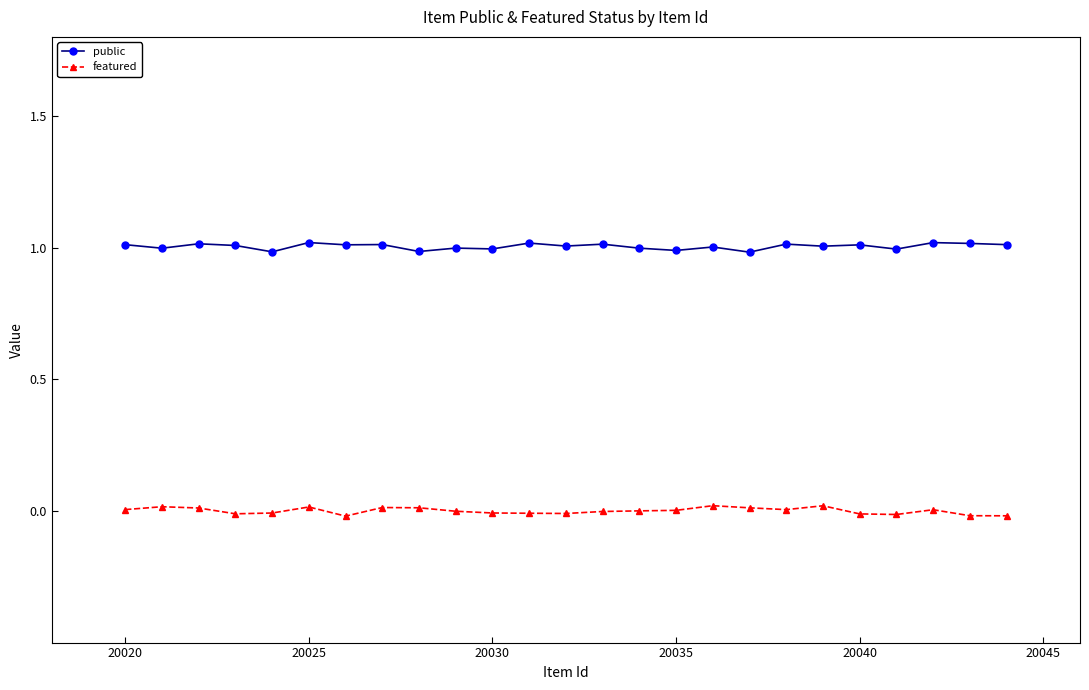

What is the highest value of the public series?

1.0